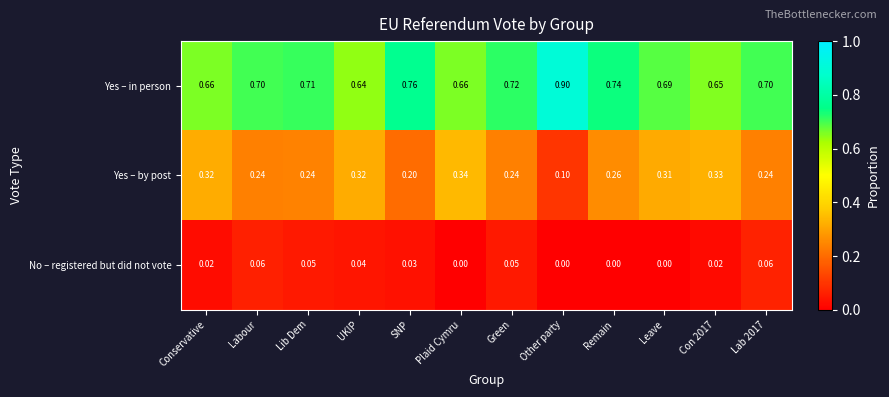

At which label is Yes – in person closest to 0?

UKIP